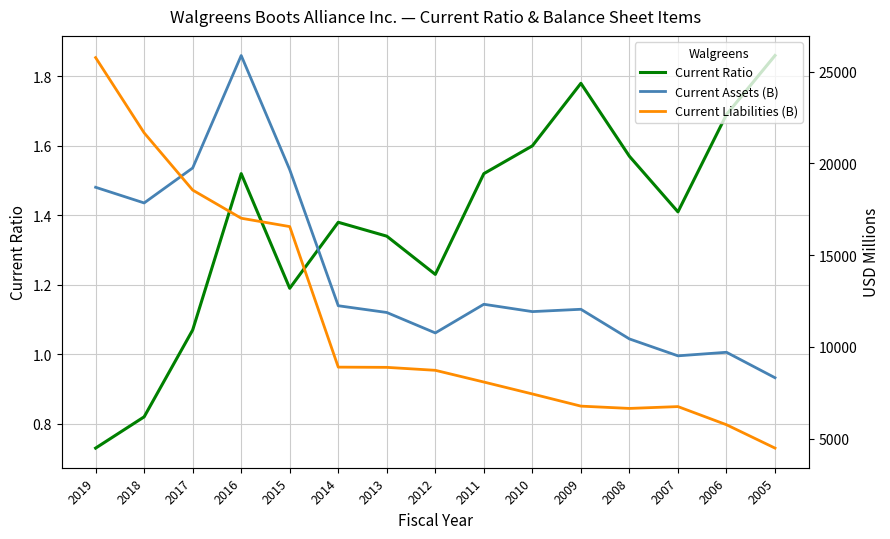

True or false: Current Assets (B) has a value of 18700.0 at 2019.

True